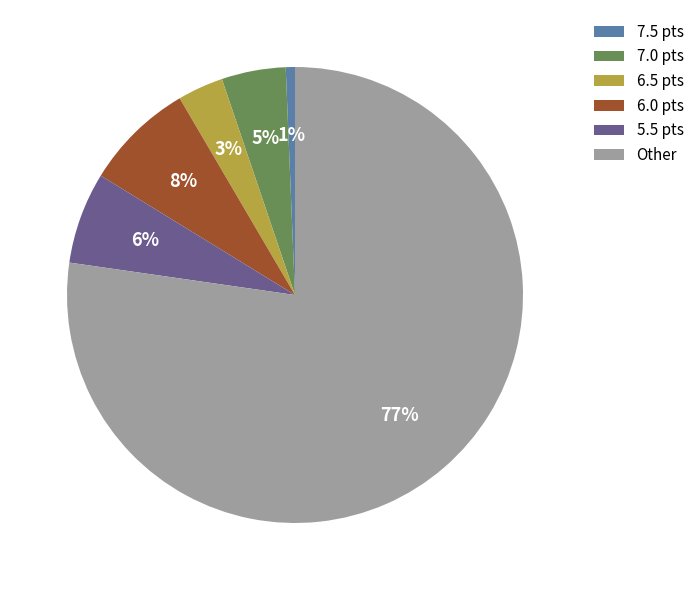

Is the sum of 7.0 pts and Other greater than half?

Yes